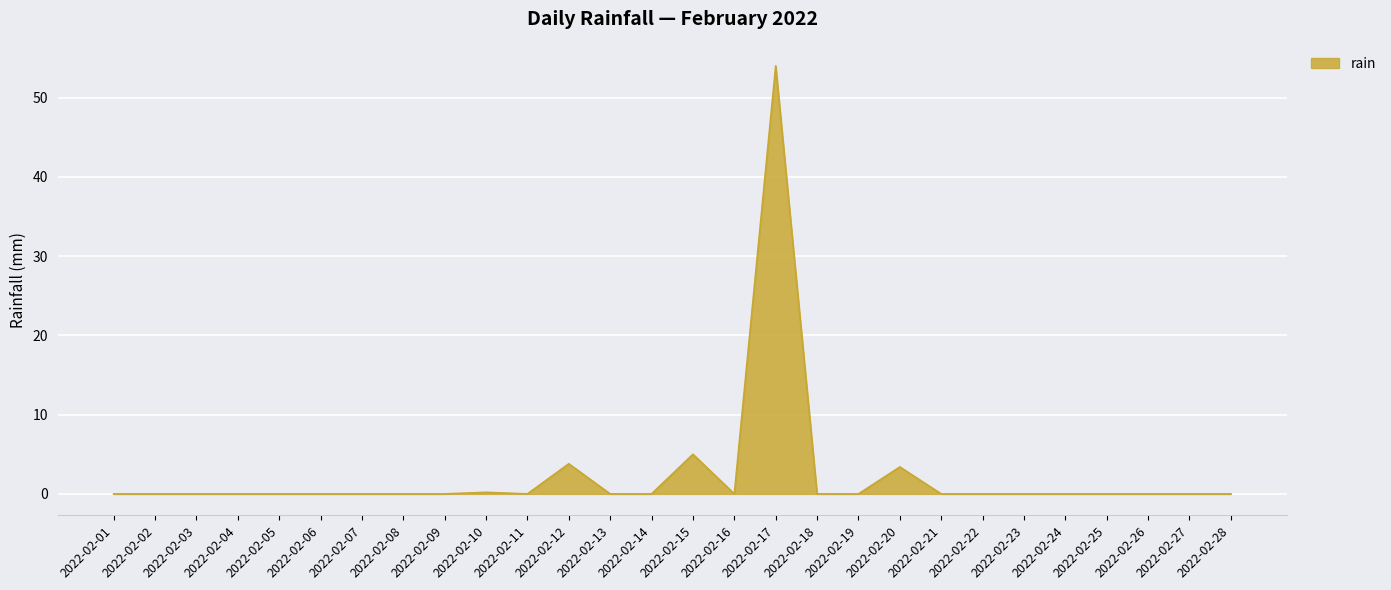

Which has a higher value, 2022-02-05 or 2022-02-12?

2022-02-12